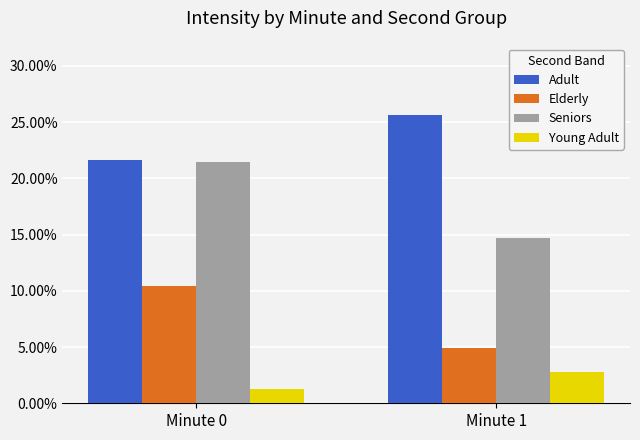

Which series has the widest spread of values?

Seniors